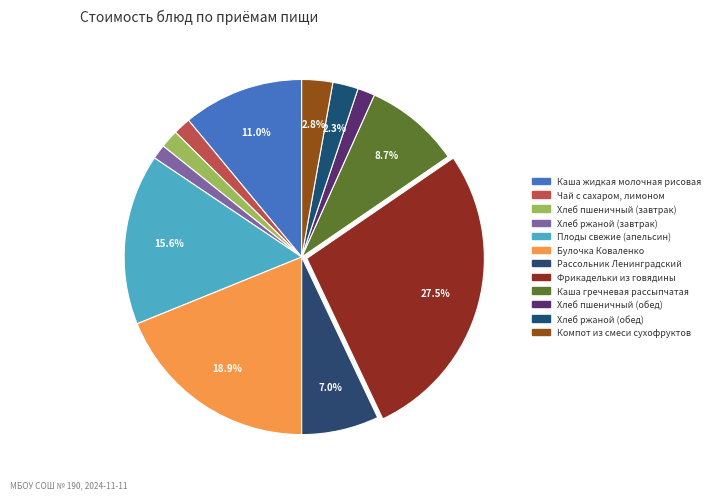

What is the largest slice in the pie chart?

Фрикадельки из говядины